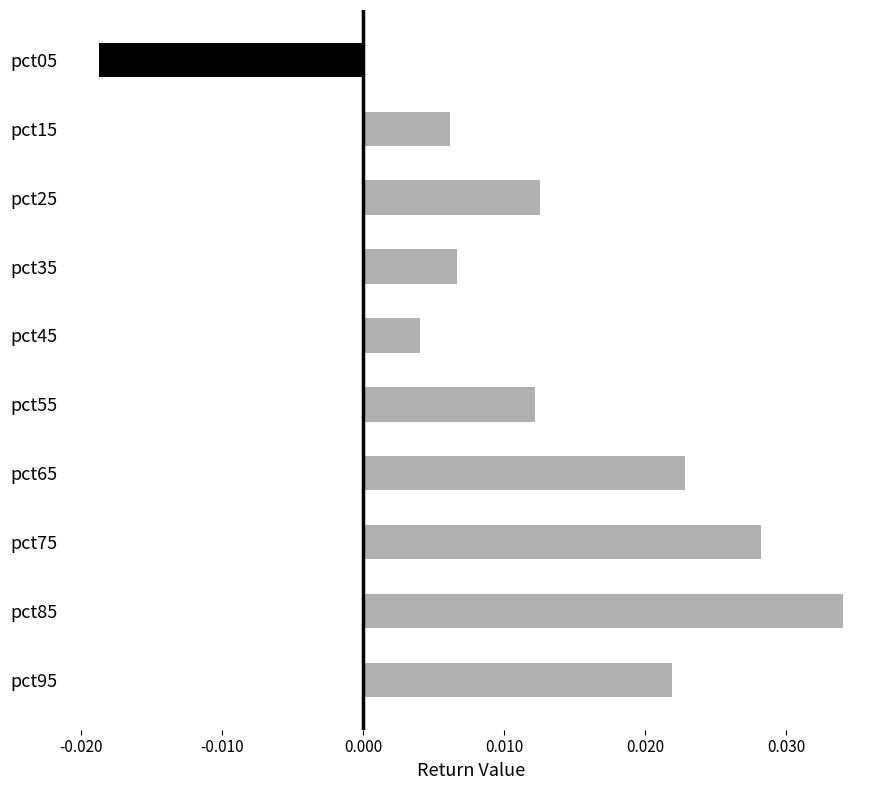

Where is the data nearest to the value 0?

pct45